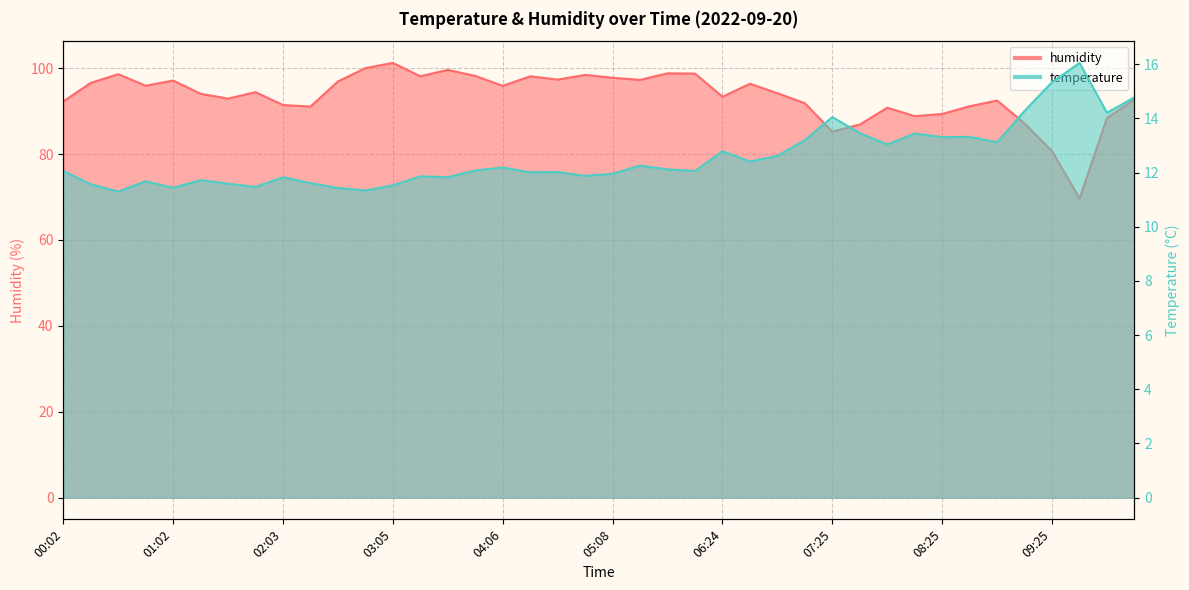

Where does the humidity series first go above 94?

00:17